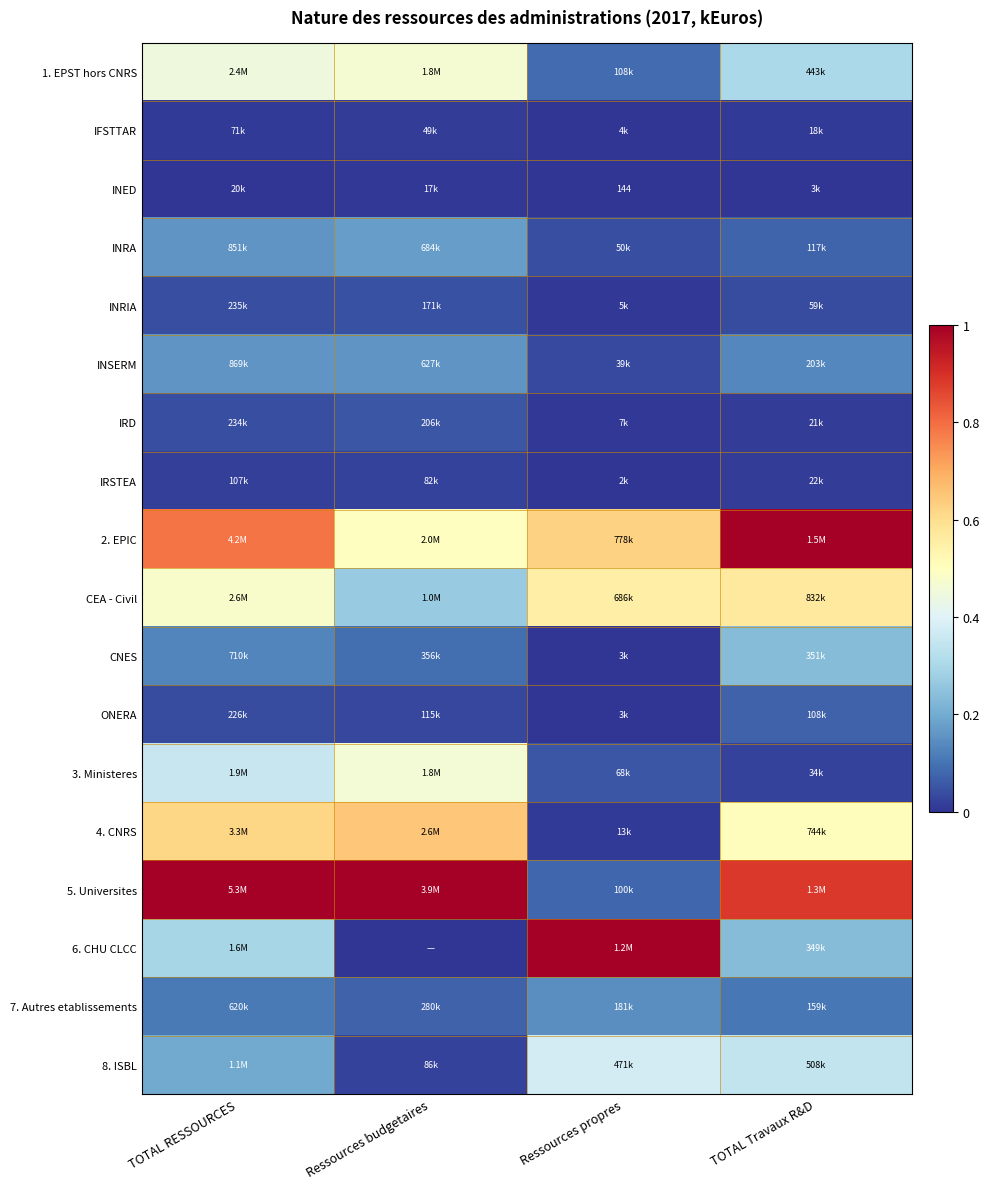

What is the difference between the highest and lowest values at Ressources budgetaires?

1.0